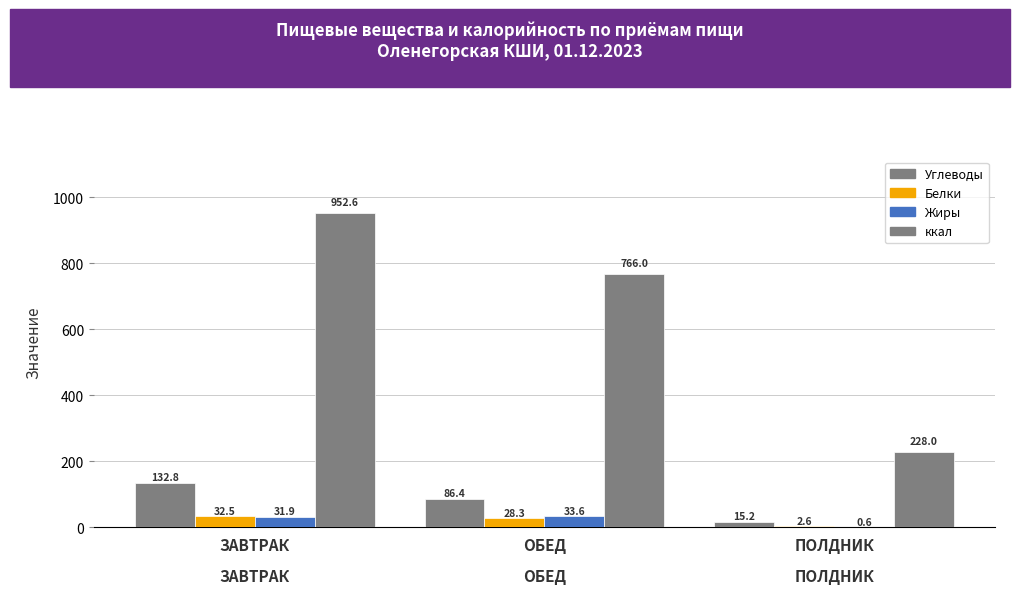

How many data points does each series have?

3